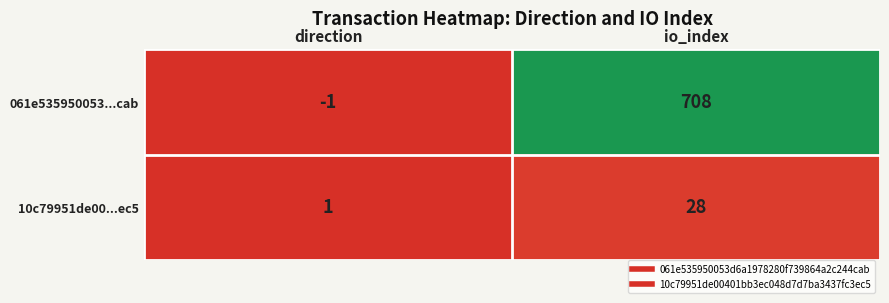

Which label corresponds to the smallest value in the chart?

direction